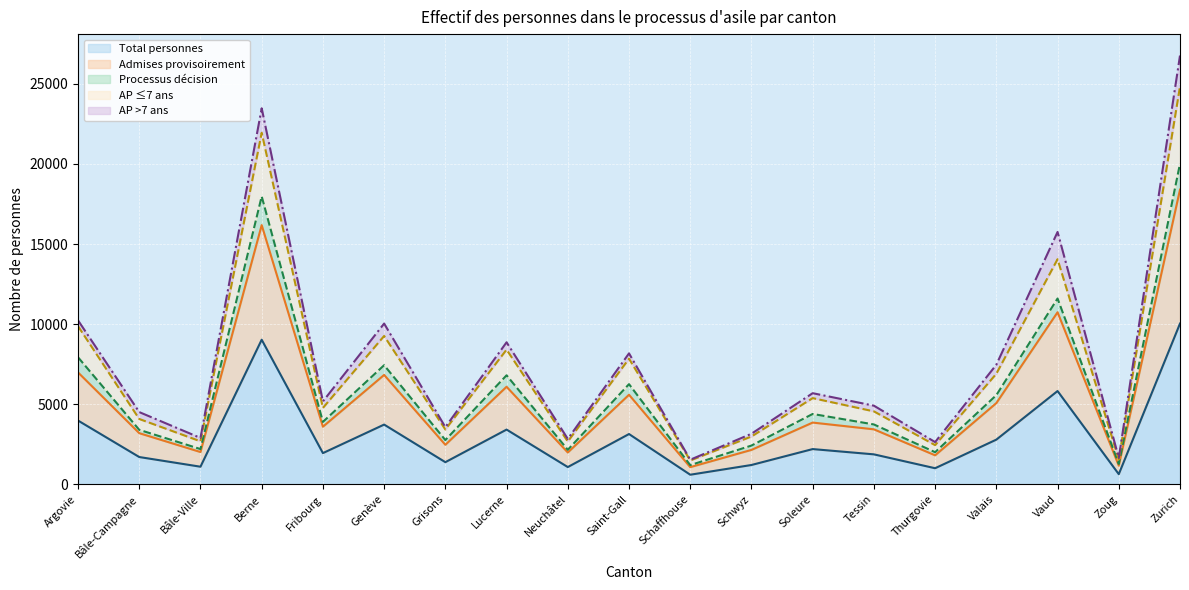

True or false: AP >7 ans (line) and Total personnes (line) cross at least once.

False